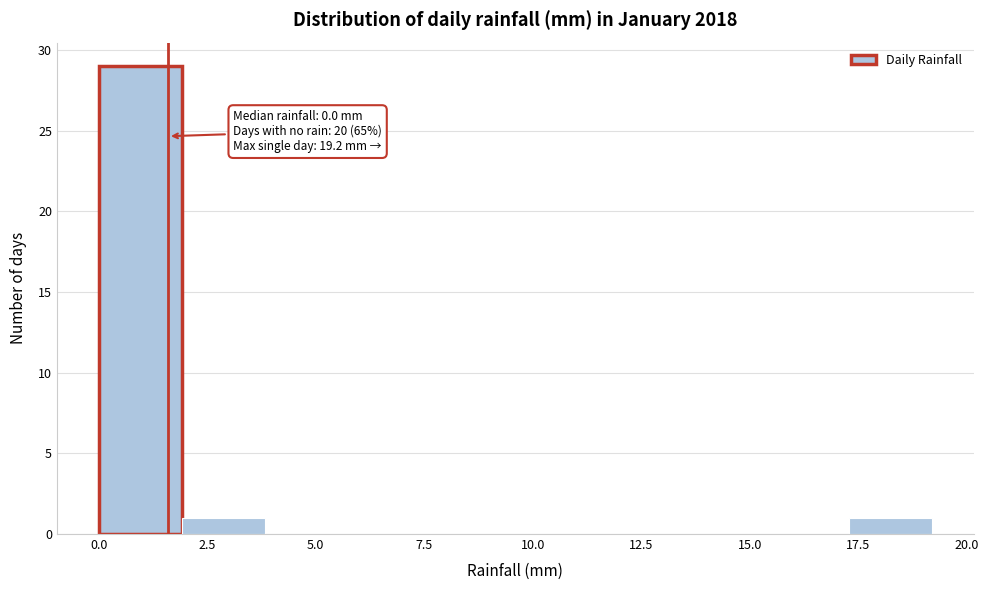

Read against the x-axis, roughly where is the centre of the tallest bar?

1.0